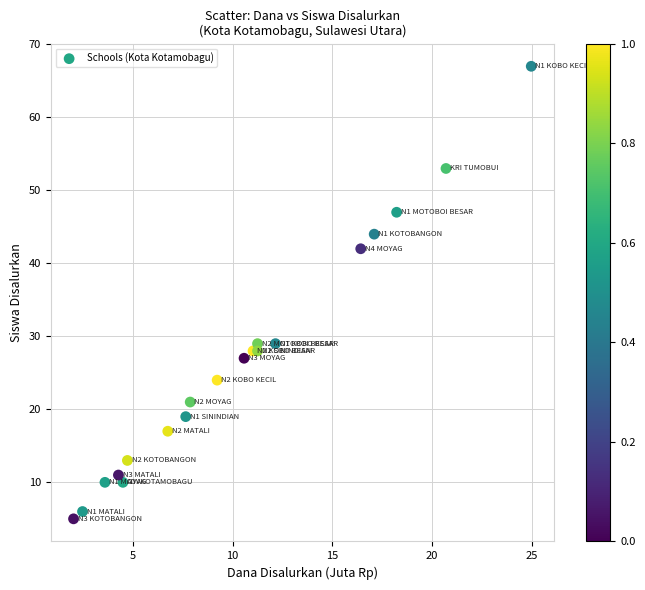

What Y value in the scatter plot is closest to 36?

42